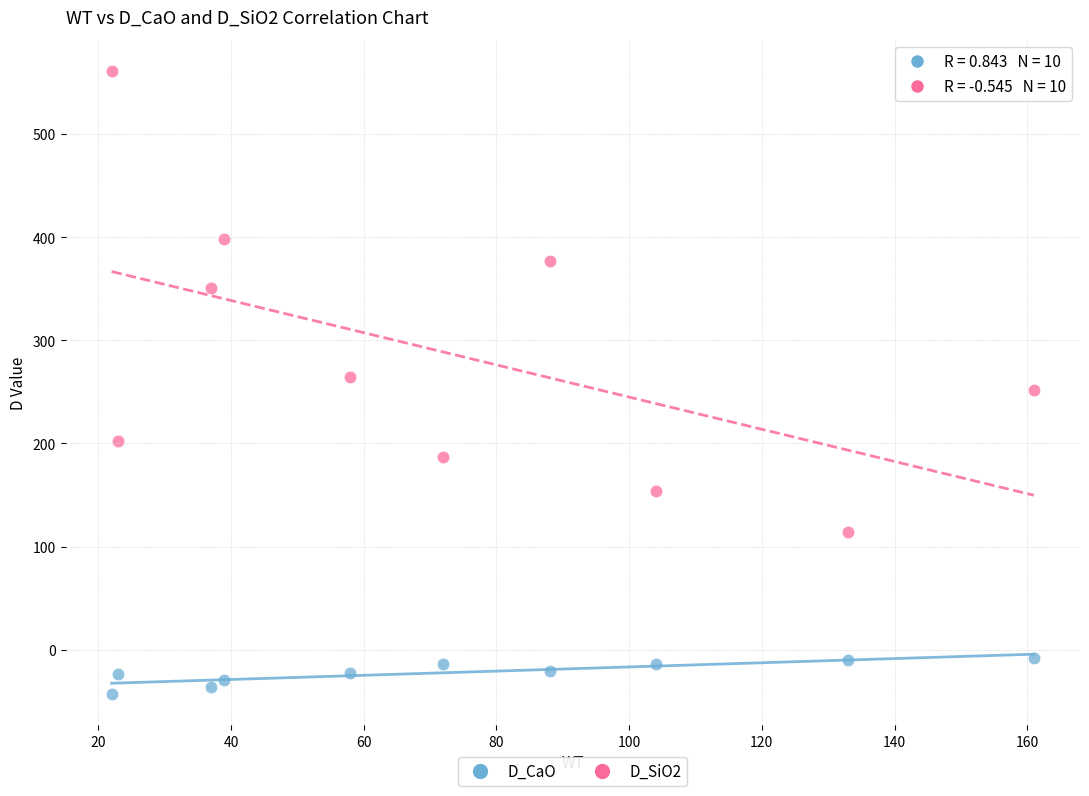

What are all the series names shown in the legend?

D_CaO, D_SiO2